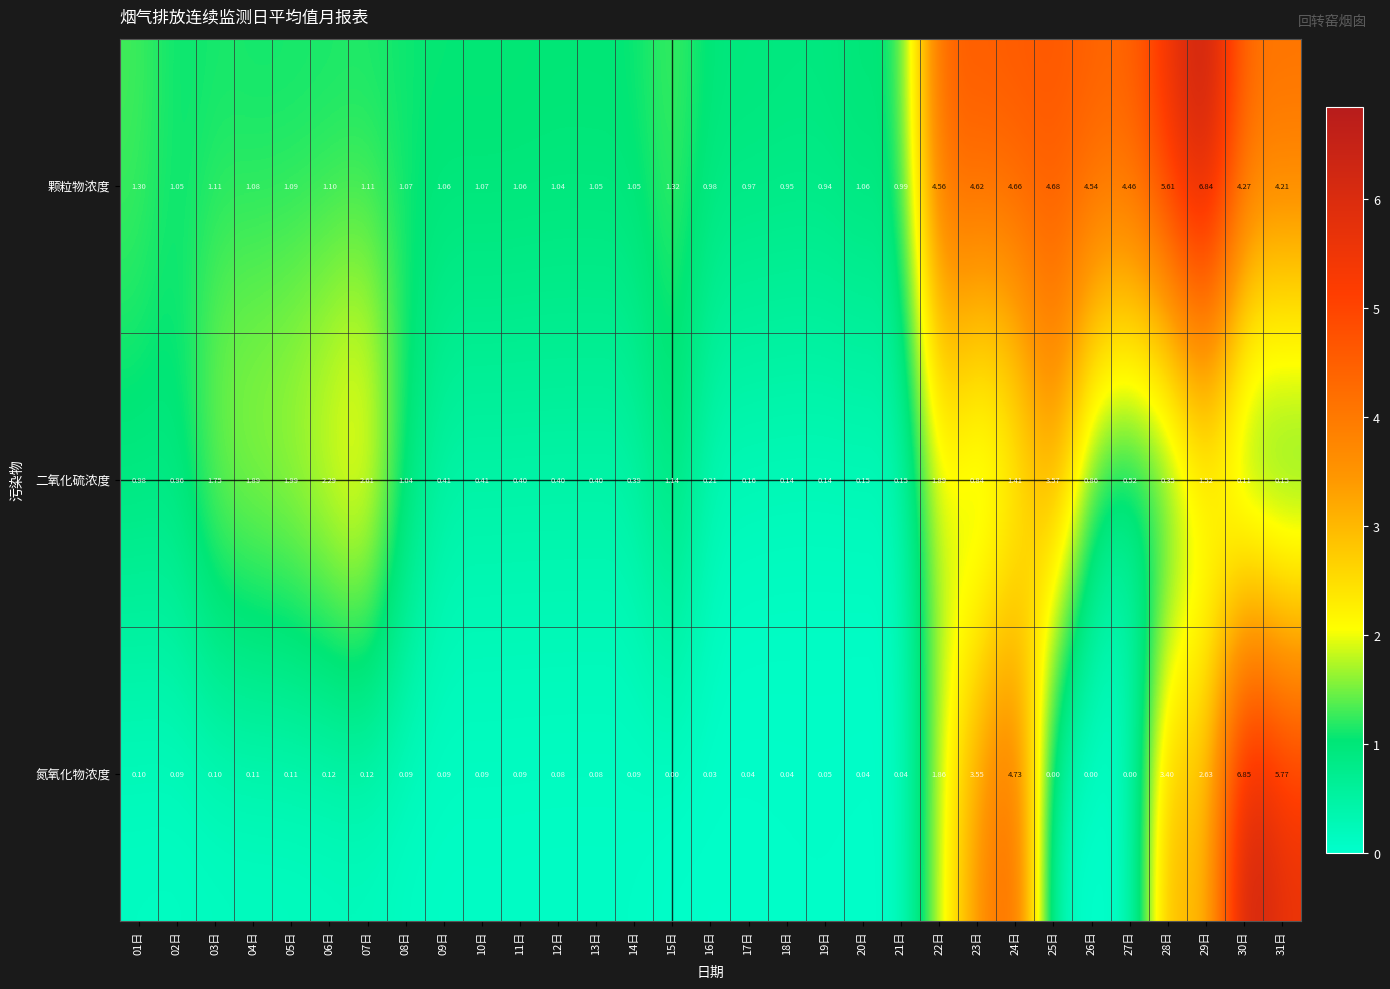

Which series changed the most between 09日 and 19日?

二氧化硫浓度